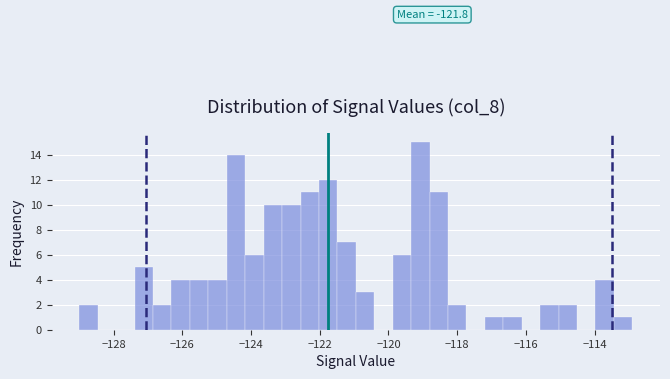

Read against the x-axis, roughly where is the centre of the tallest bar?

-119.0